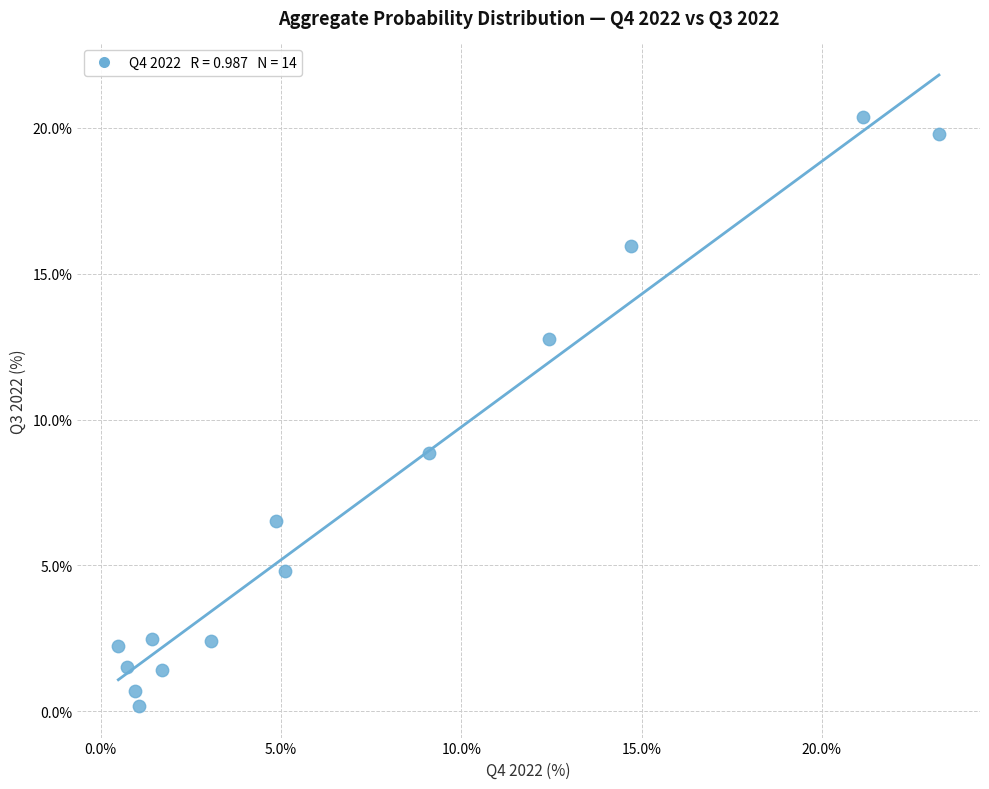

What is the range of Y values (max minus min)?

20.2